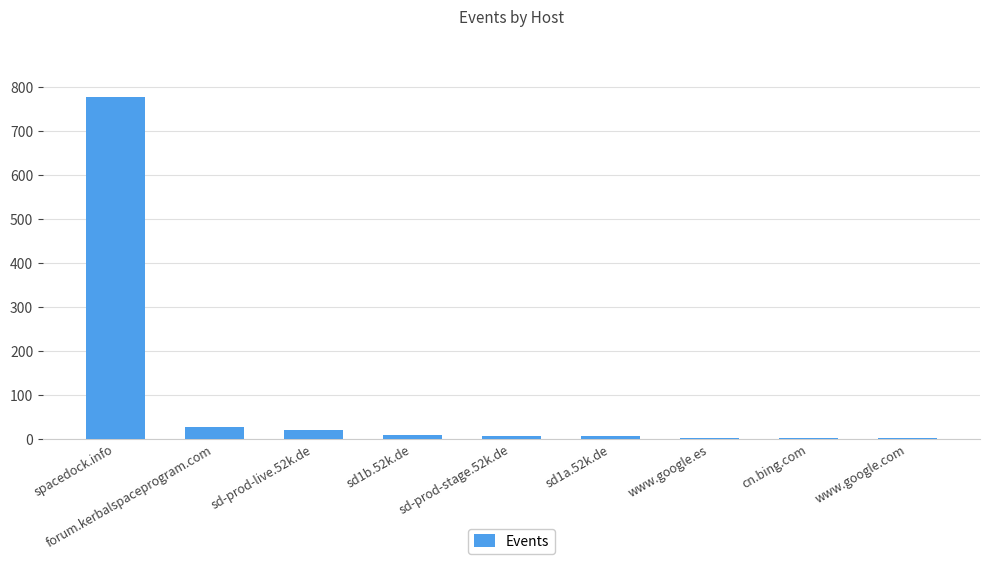

Between forum.kerbalspaceprogram.com and www.google.es, which is larger?

forum.kerbalspaceprogram.com